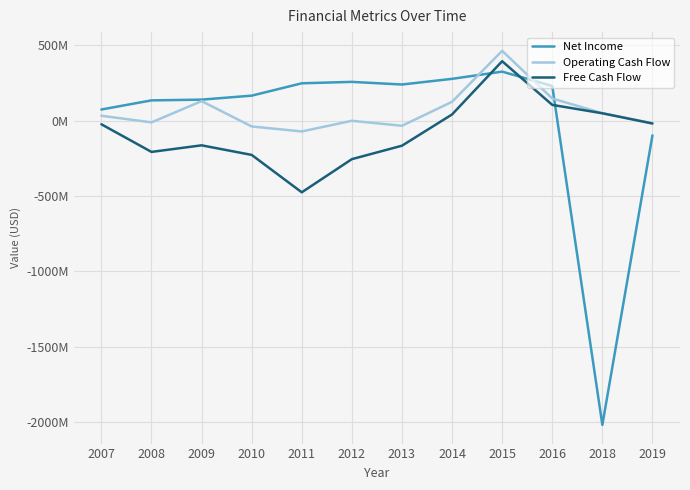

Reading left to right, list all the values displayed in this chart.

Net Income: 2007=74.6	2008=135.2	2009=140.1	2010=166.5	2011=248.5	2012=257.9	2013=240.4	2014=278.0	2015=325.9	2016=230.5	2018=-2017.9	2019=-97.1
Operating Cash Flow: 2007=33.2	2008=-10.8	2009=130.2	2010=-37.9	2011=-71.0	2012=-0.3	2013=-33.4	2014=125.7	2015=464.0	2016=147.8	2018=50.1	2019=-16.4
Free Cash Flow: 2007=-23.4	2008=-206.8	2009=-163.1	2010=-226.7	2011=-474.8	2012=-254.8	2013=-165.6	2014=41.8	2015=395.1	2016=105.2	2018=49.6	2019=-18.3